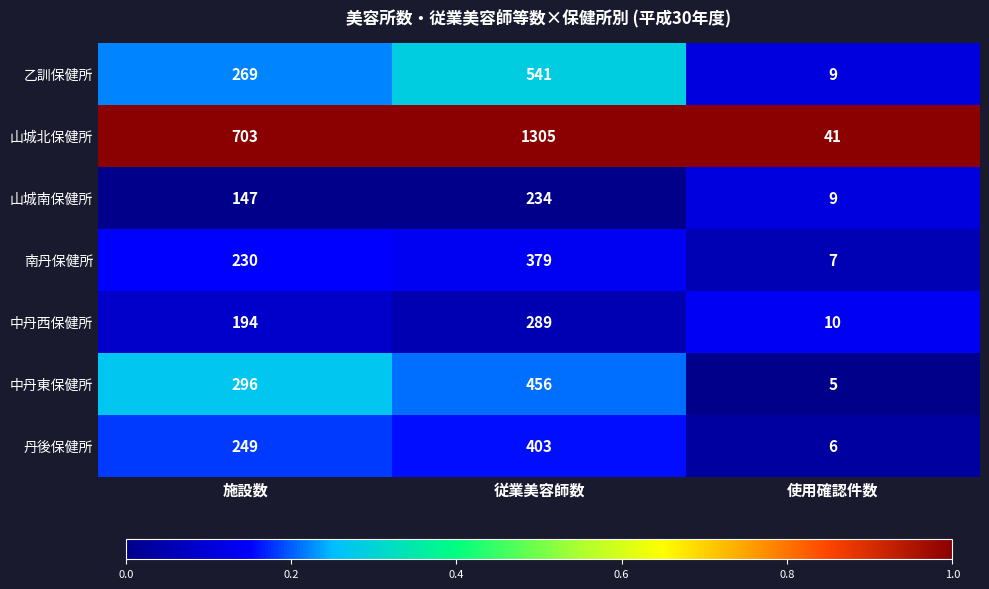

What is the difference between the maximum and second lowest values in the 山城南保健所 series?

87